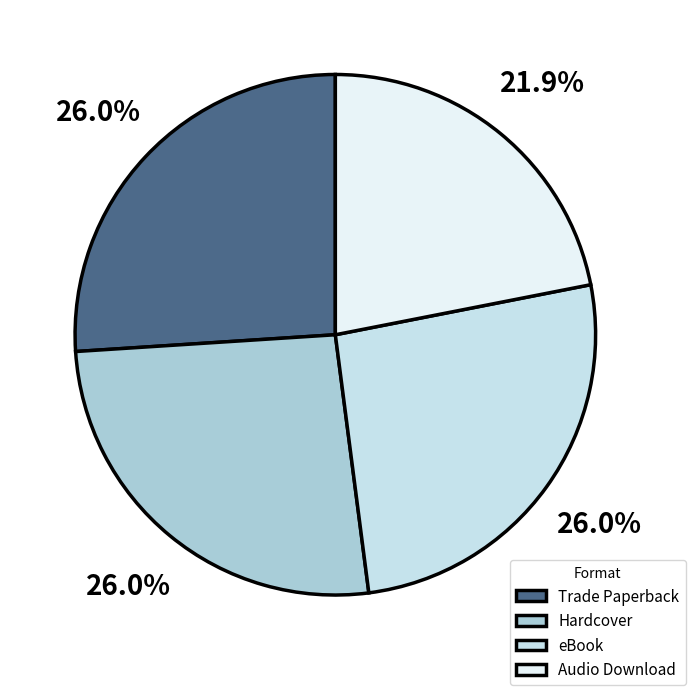

How many slices are in this pie chart?

4